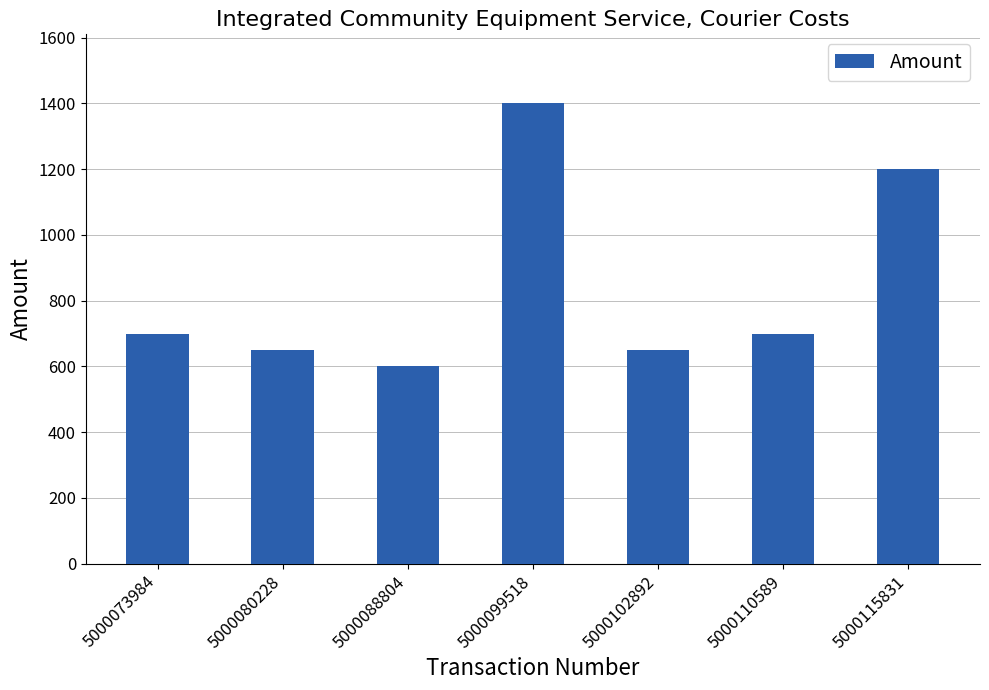

Where is the data nearest to the value 1000?

5000115831